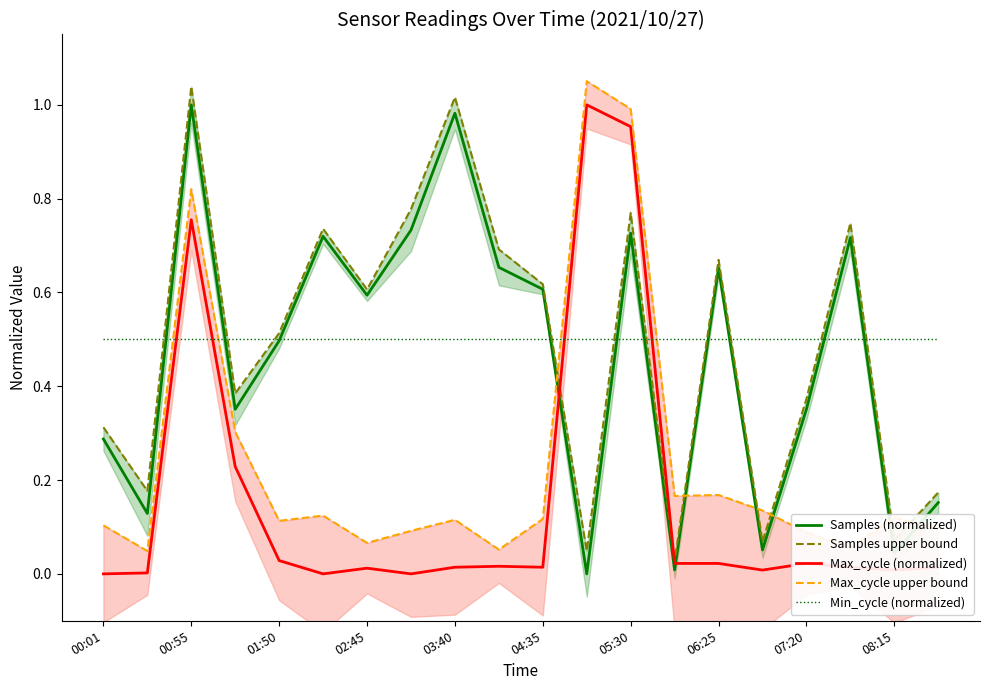

The Min_cycle (normalized) series shows 0.5 at 00:55. True or false?

True